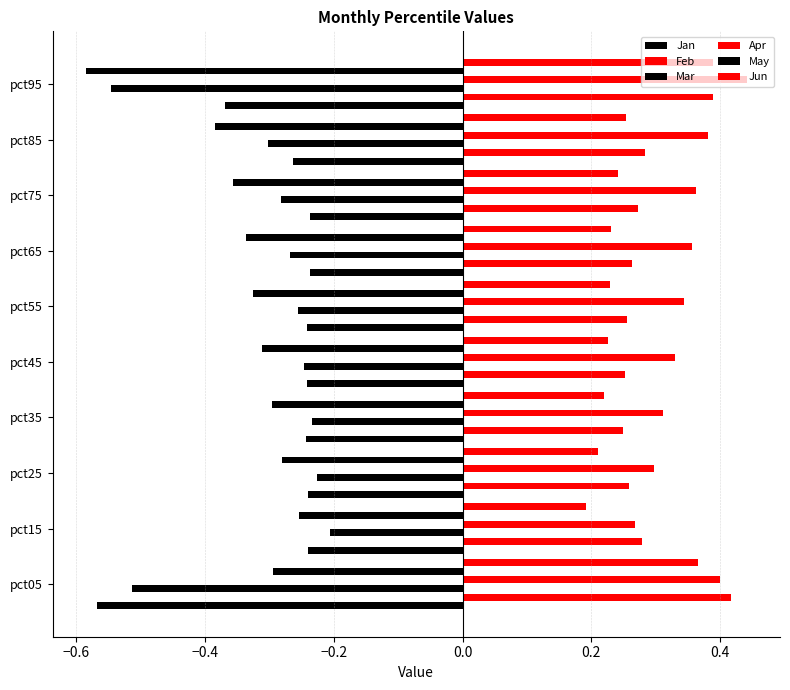

Count the number of data series in this chart.

6